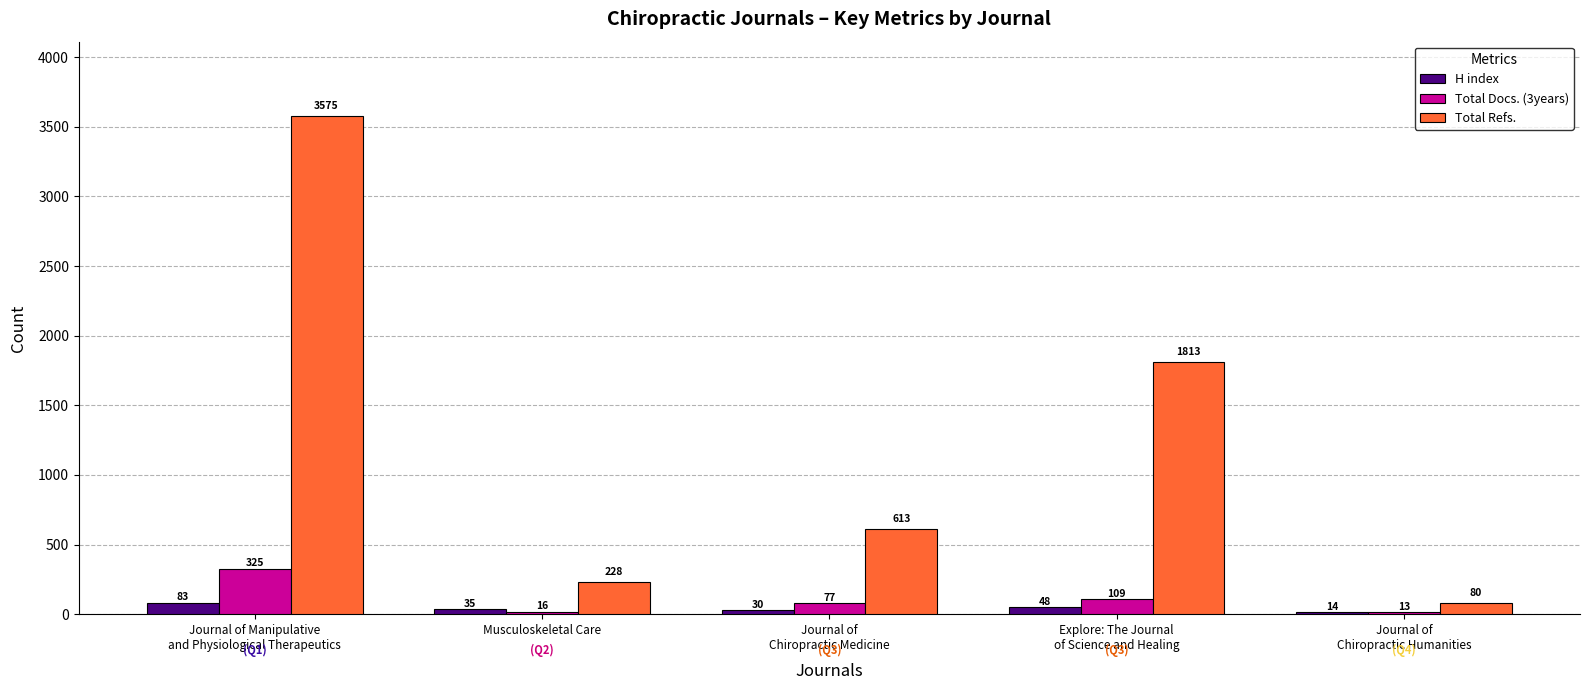

The value of Total Docs. (3years) at Explore: The Journal
of Science and Healing is 109. True or false?

True